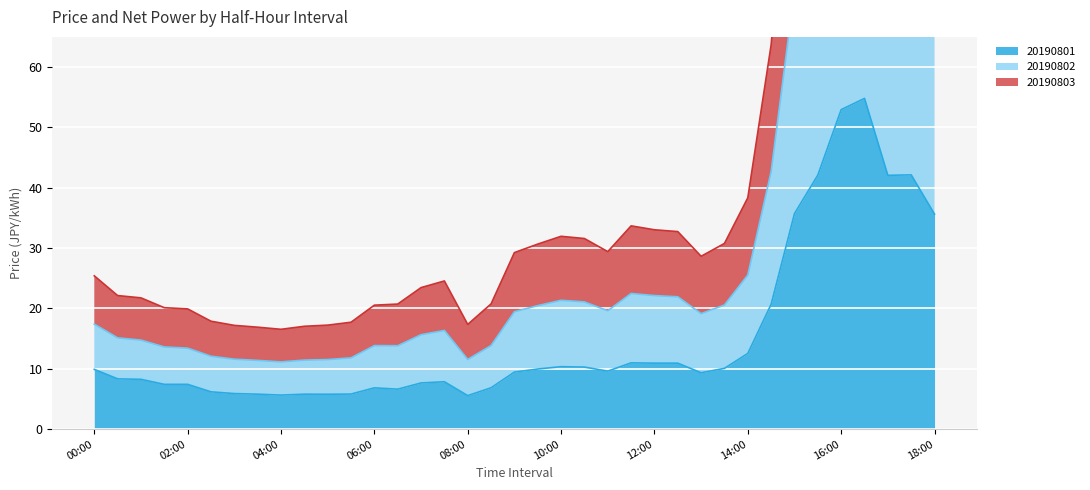

What value does the 20190802 series have at 15:30?

129.6